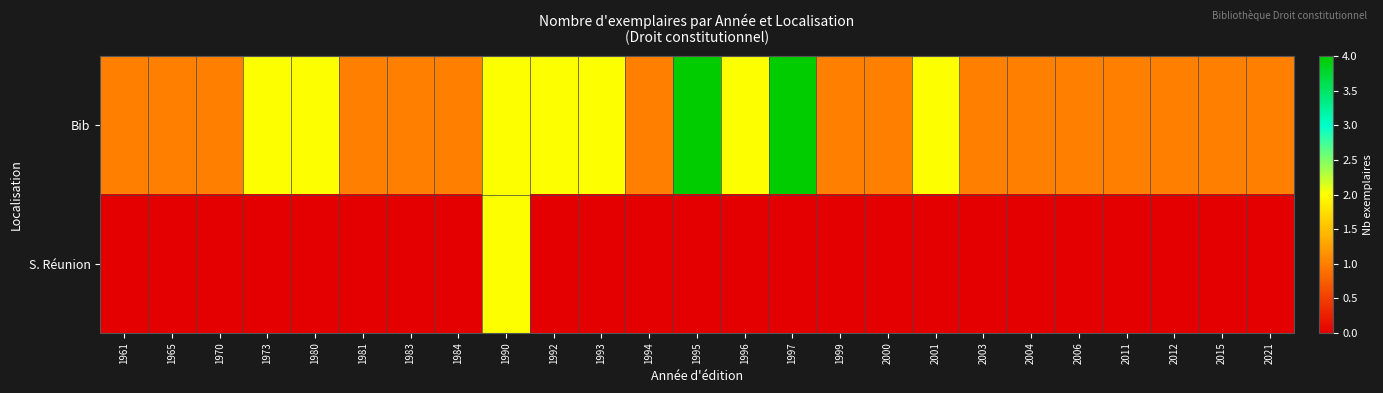

Count the number of categories in the chart.

25